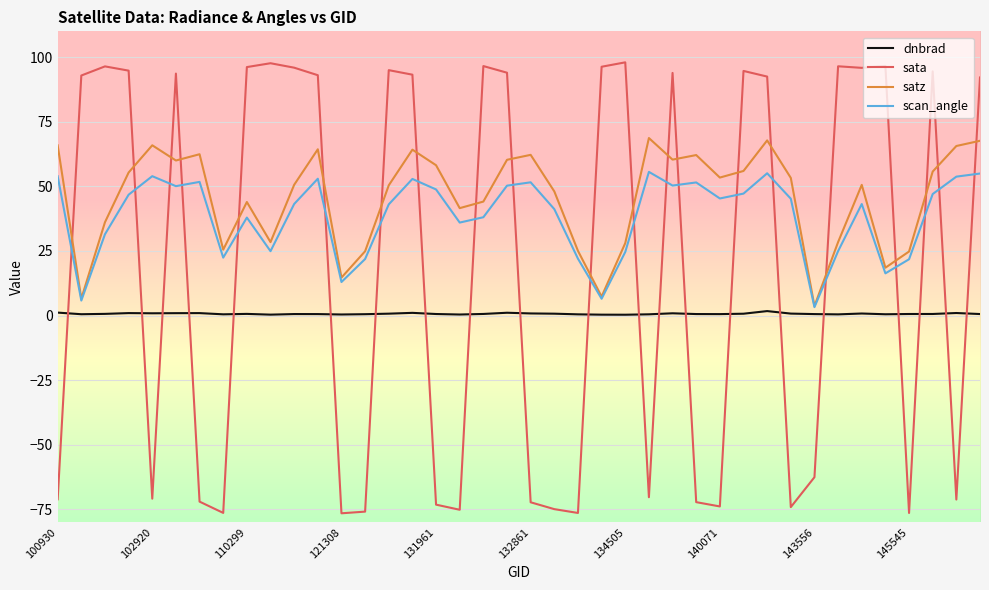

List the series in order of their peak value, lowest first.

dnbrad, scan_angle, satz, sata